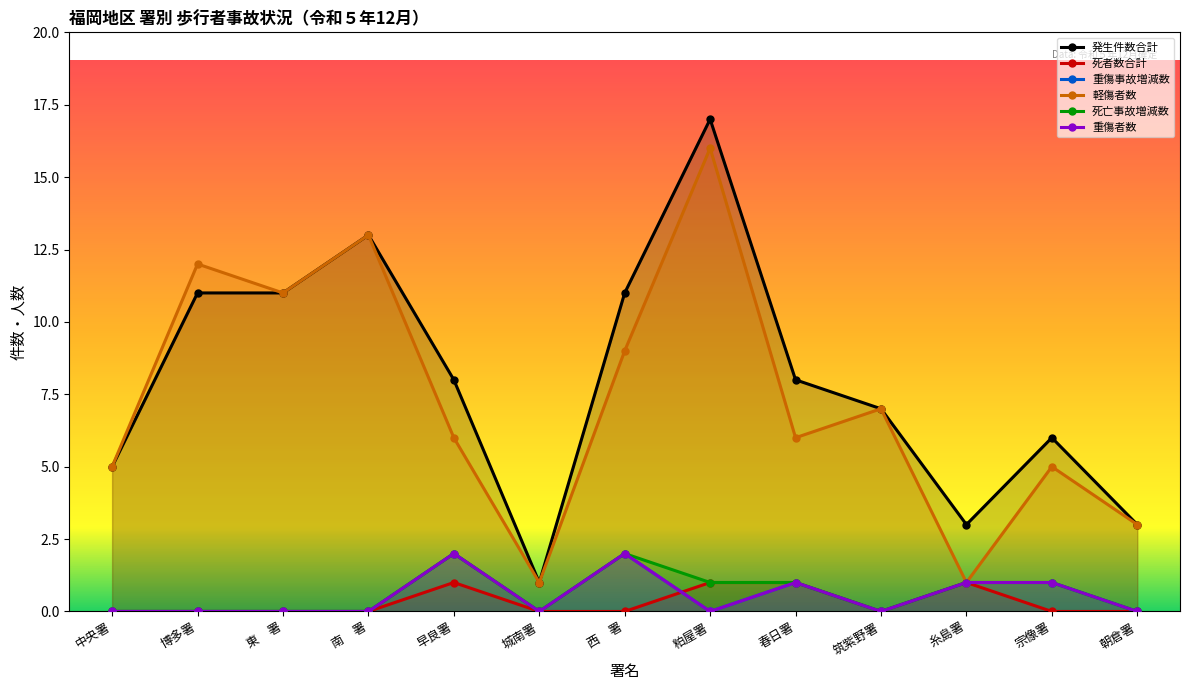

How many values in 死者数合計 are above zero?

4